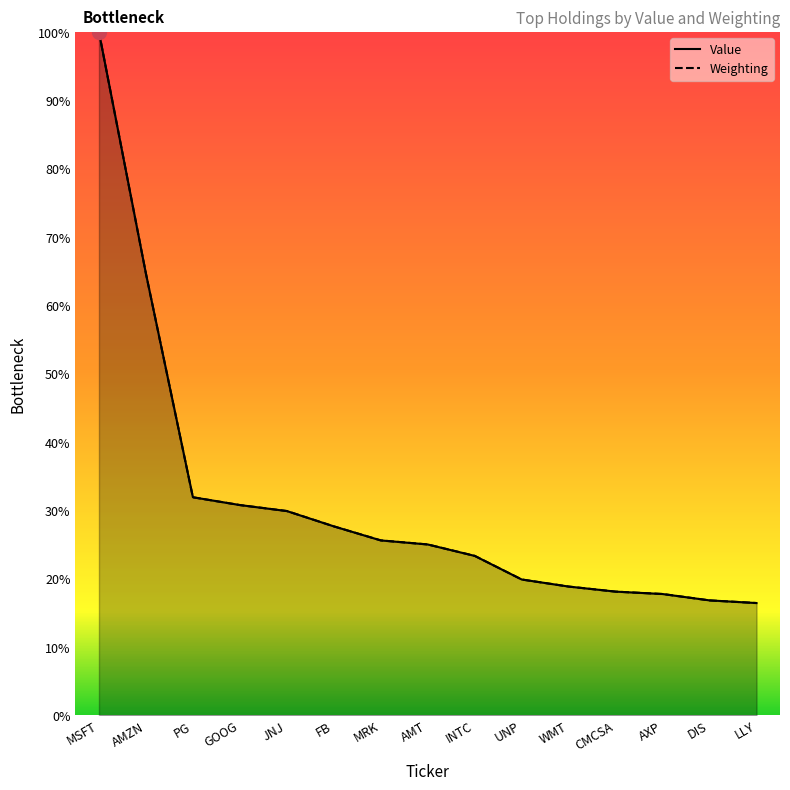

Read the Value value at AMT.

0.2